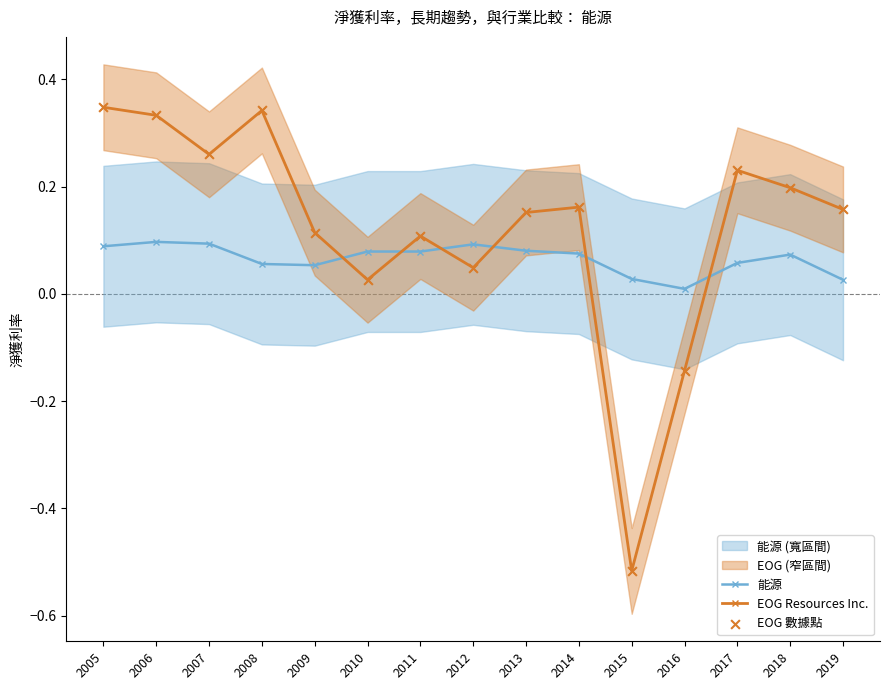

Which series has the largest total across all categories?

EOG Resources Inc.